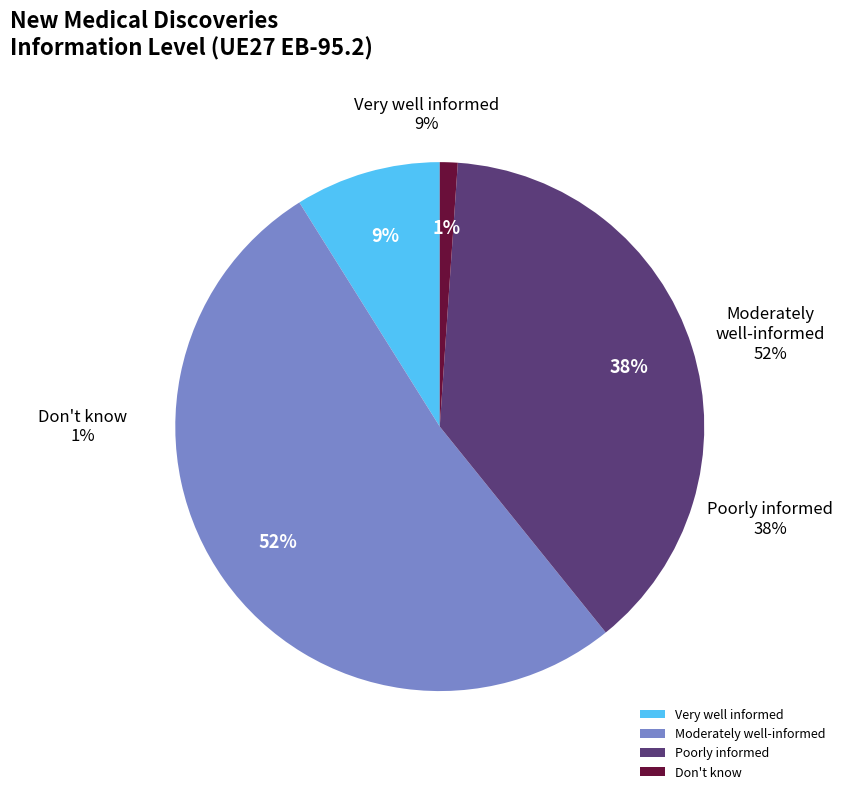

What is the largest slice in the pie chart?

Moderately well-informed